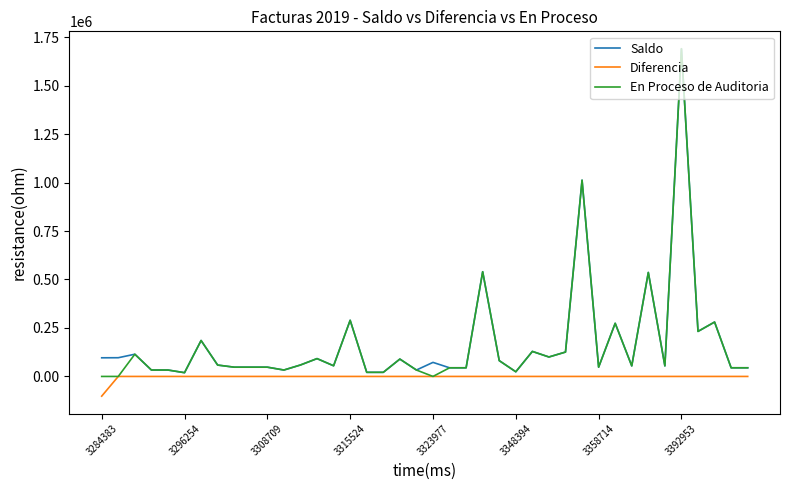

What is the greatest value displayed?

1690332